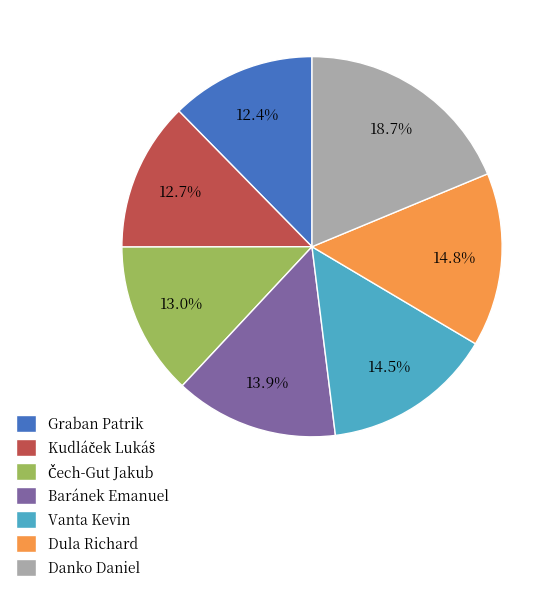

The Danko Daniel slice represents 13% of the pie. True or false?

False